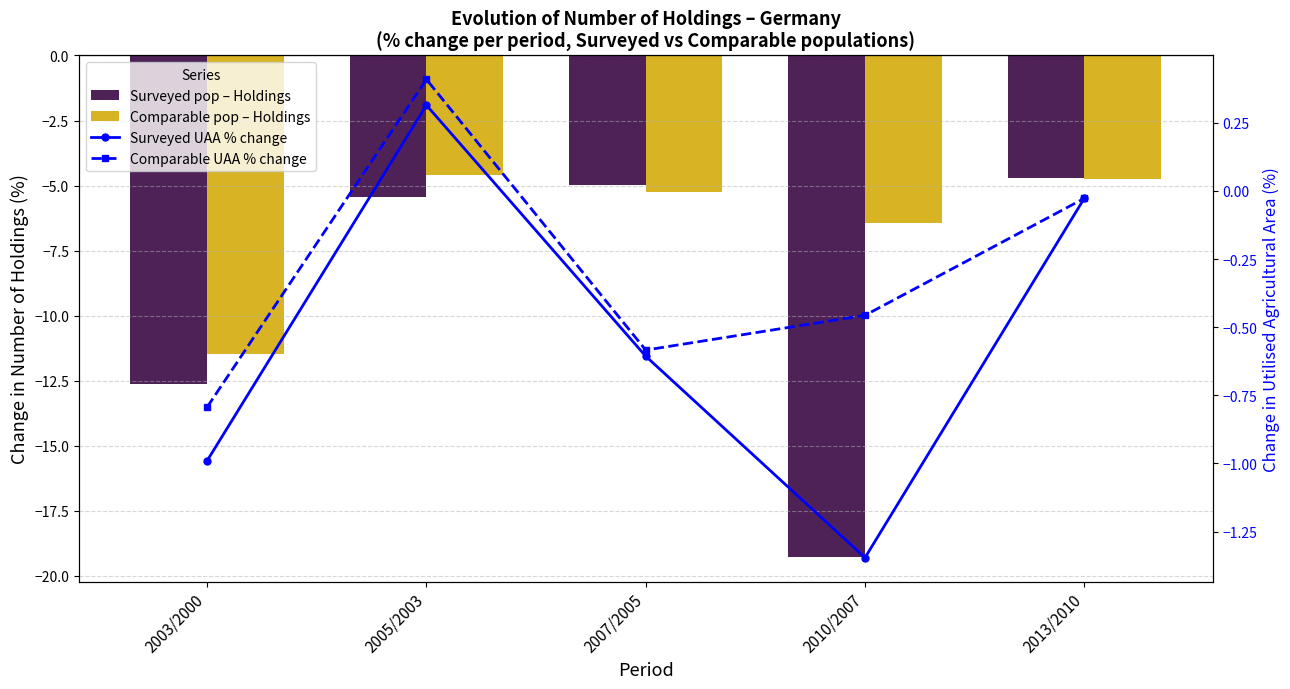

What is the maximum value shown in the chart?

0.4